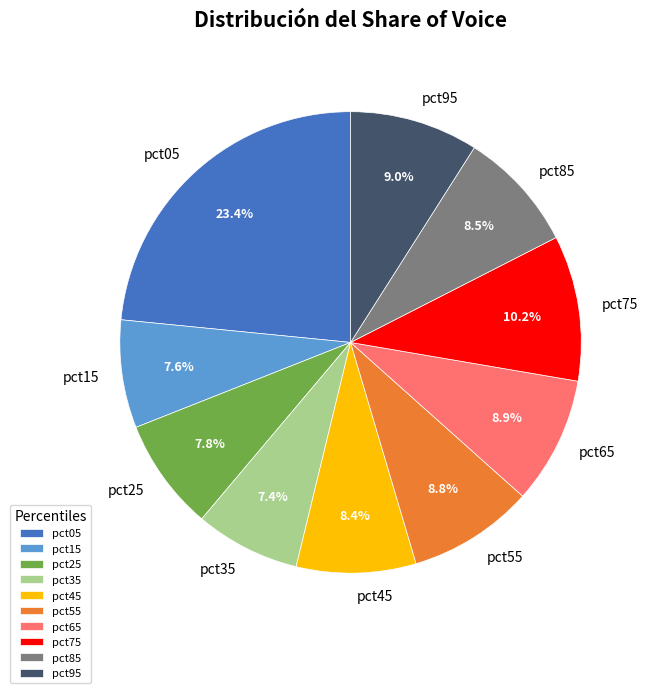

What is the largest slice in the pie chart?

pct05